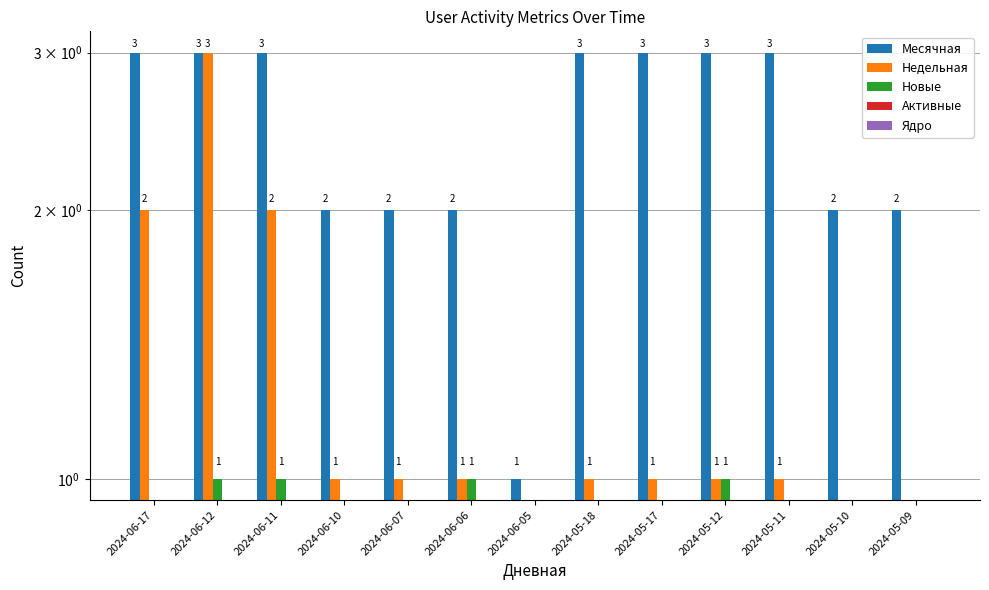

How many series are shown in this chart?

5